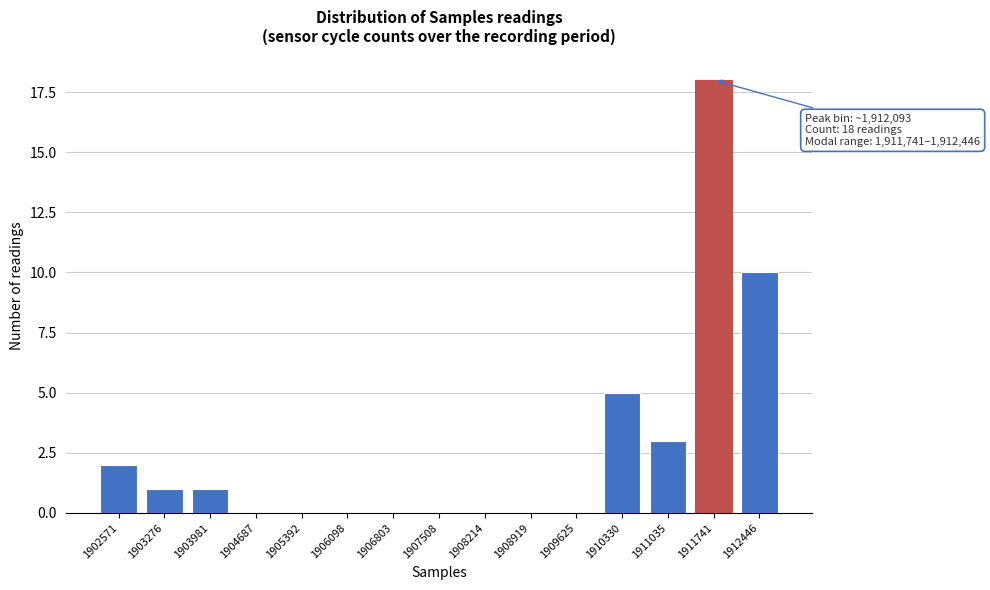

Reading right to left, list all the values displayed in this chart.

1912446=10	1911741=18	1911035=3	1910330=5	1909625=0	1908919=0	1908214=0	1907508=0	1906803=0	1906098=0	1905392=0	1904687=0	1903981=1	1903276=1	1902571=2